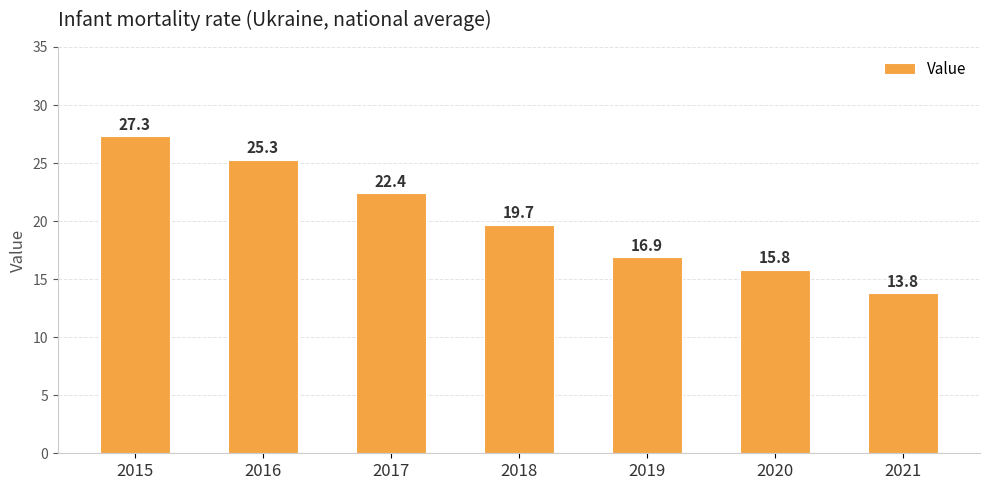

What is the greatest value displayed?

27.3